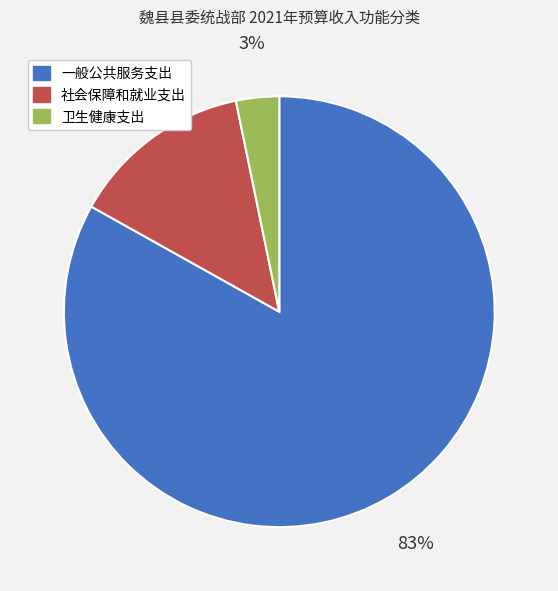

Which has a higher value, 一般公共服务支出 or 卫生健康支出?

一般公共服务支出